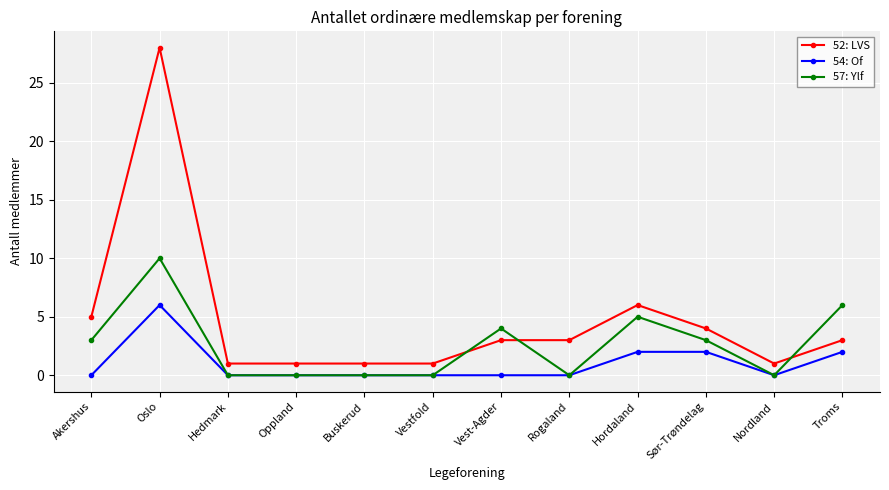

Is this an area chart (filled region under the line)?

No